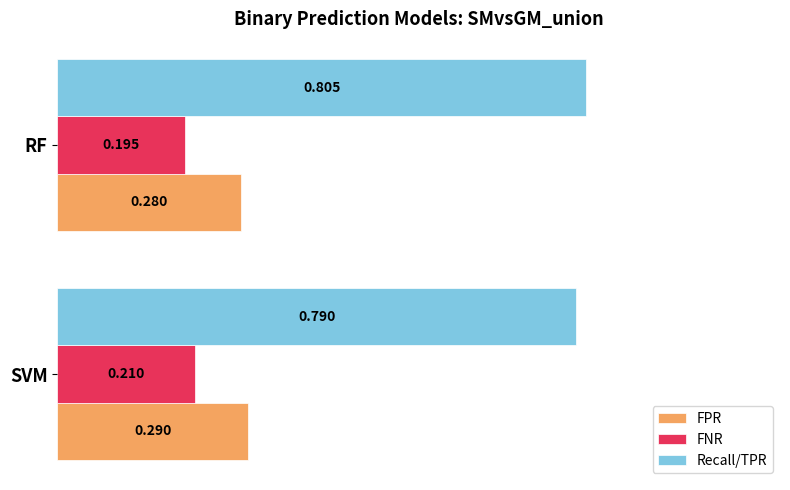

Which series has the largest total across all categories?

Recall/TPR